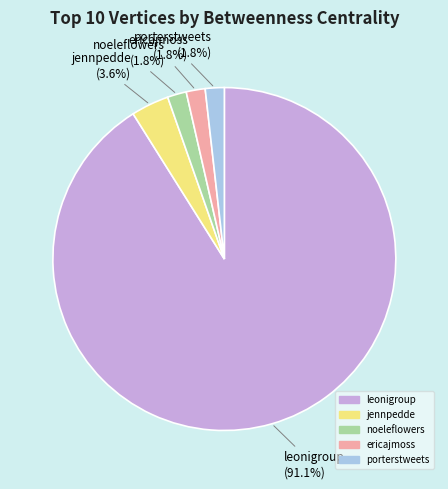

How many slices are in this pie chart?

5